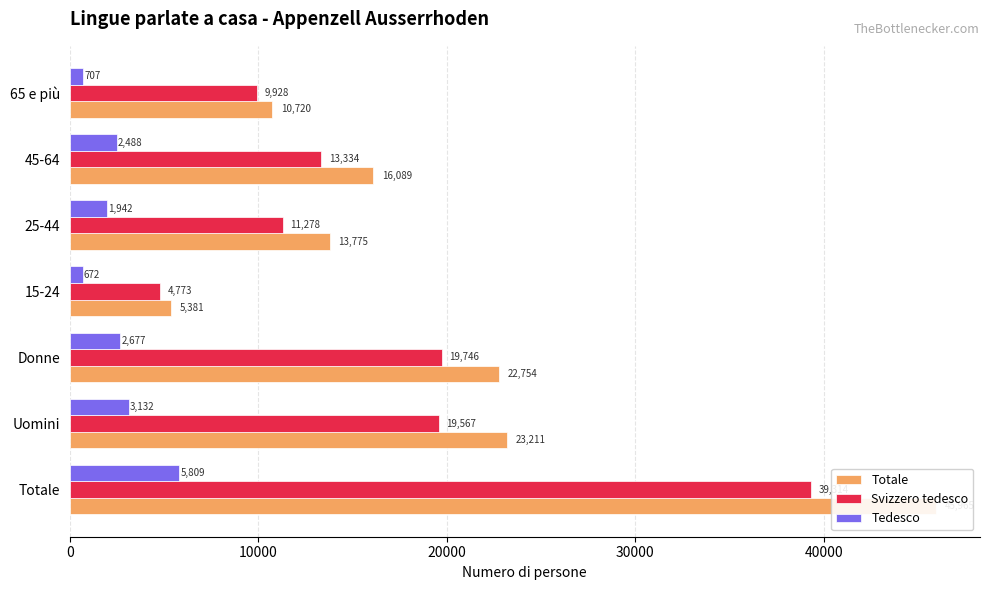

Reading left to right, transcribe all the data shown in this chart.

Totale: 45965.0	23211.0	22754.0	5381.0	13775.0	16089.0	10720.0
Svizzero tedesco: 39313.6	19567.3	19746.2	4773.3	11278.2	13334.4	9927.8
Tedesco: 5809.2	3132.1	2677.1	671.6	1942.4	2488.2	707.0